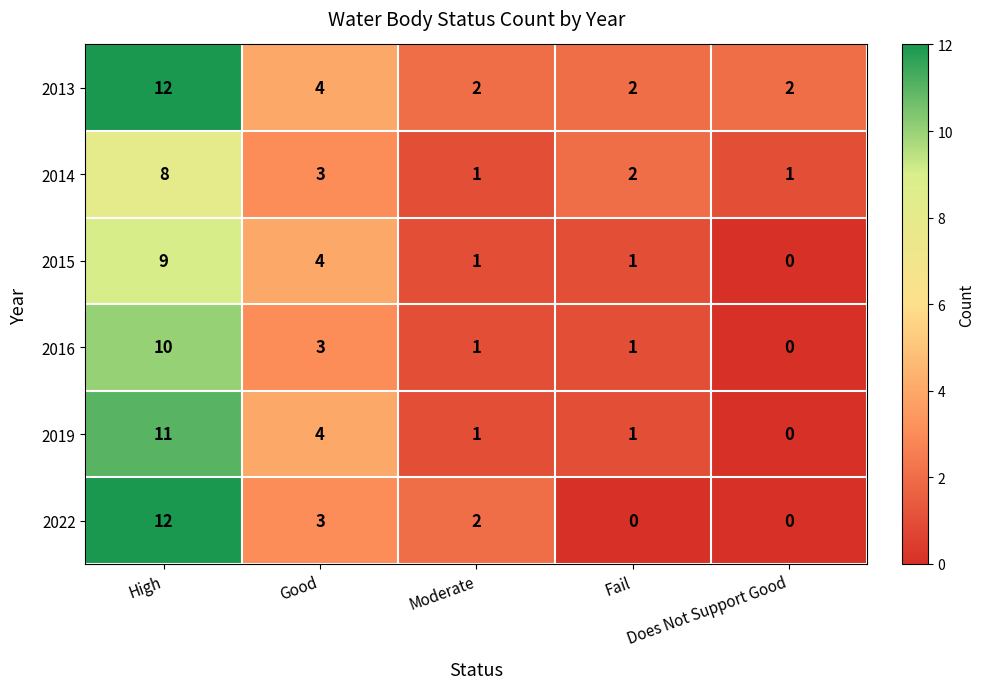

What is the difference between the maximum and minimum values in the 2013 series?

10